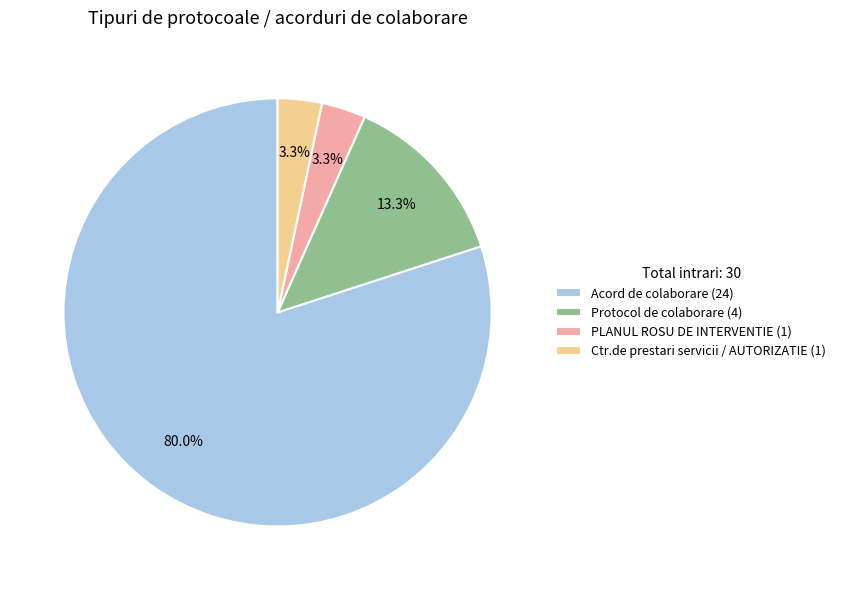

To the nearest percent, what percentage of the pie is Acord de colaborare?

80%